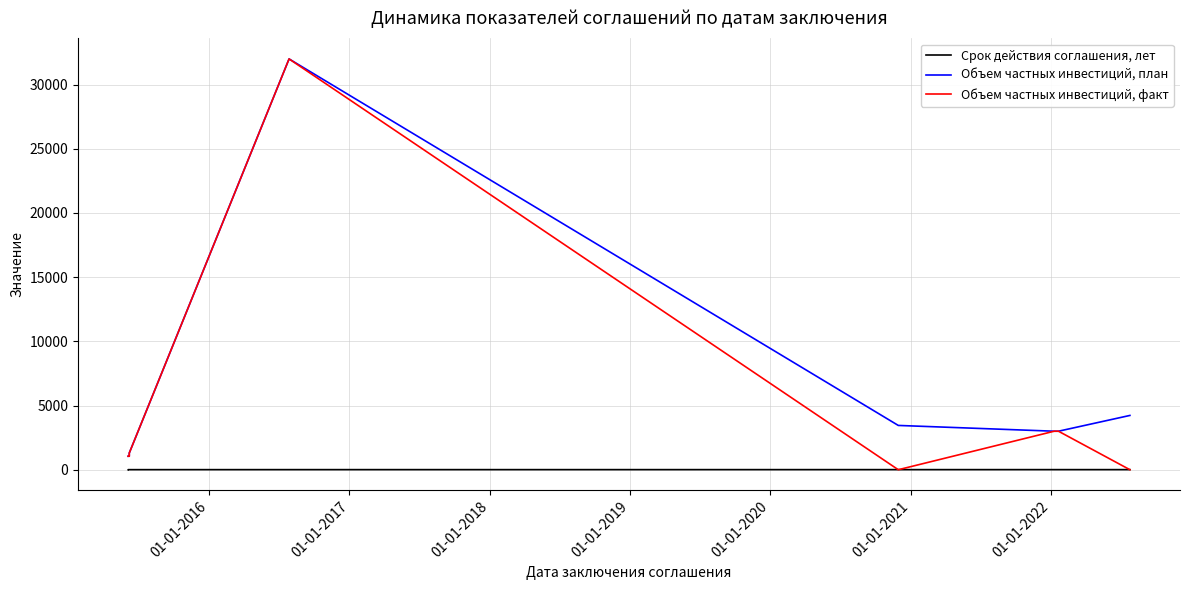

True or false: Срок действия соглашения, лет and Объем частных инвестиций, план cross at least once.

False